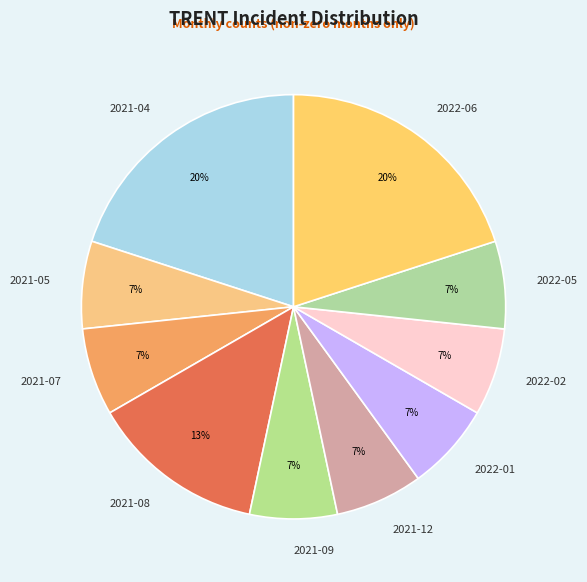

Is the sum of 2022-06 and 2021-08 greater than half?

No